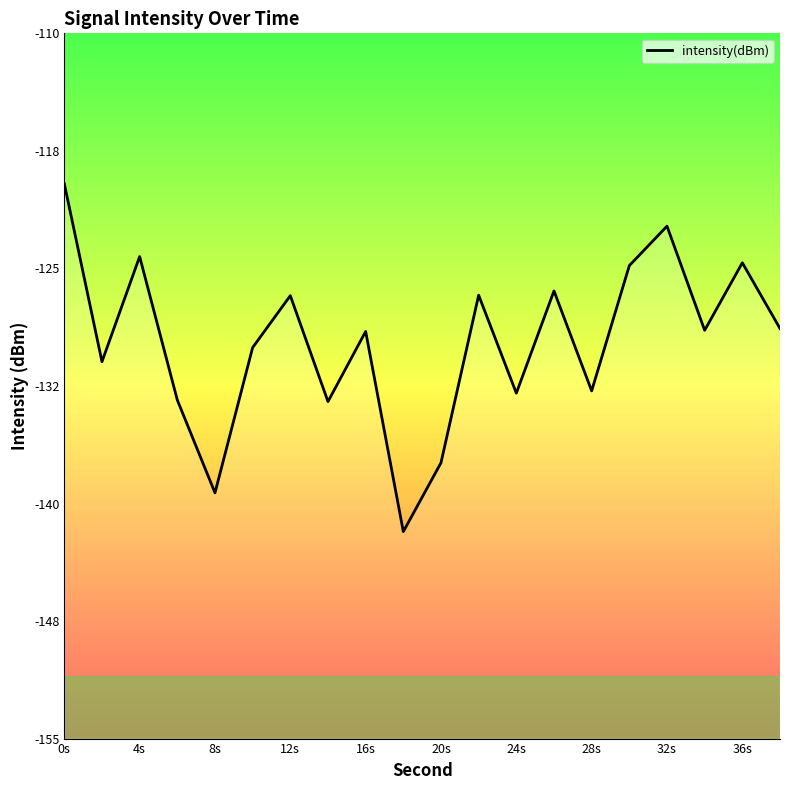

Between 8s and 0s, which is larger?

0s